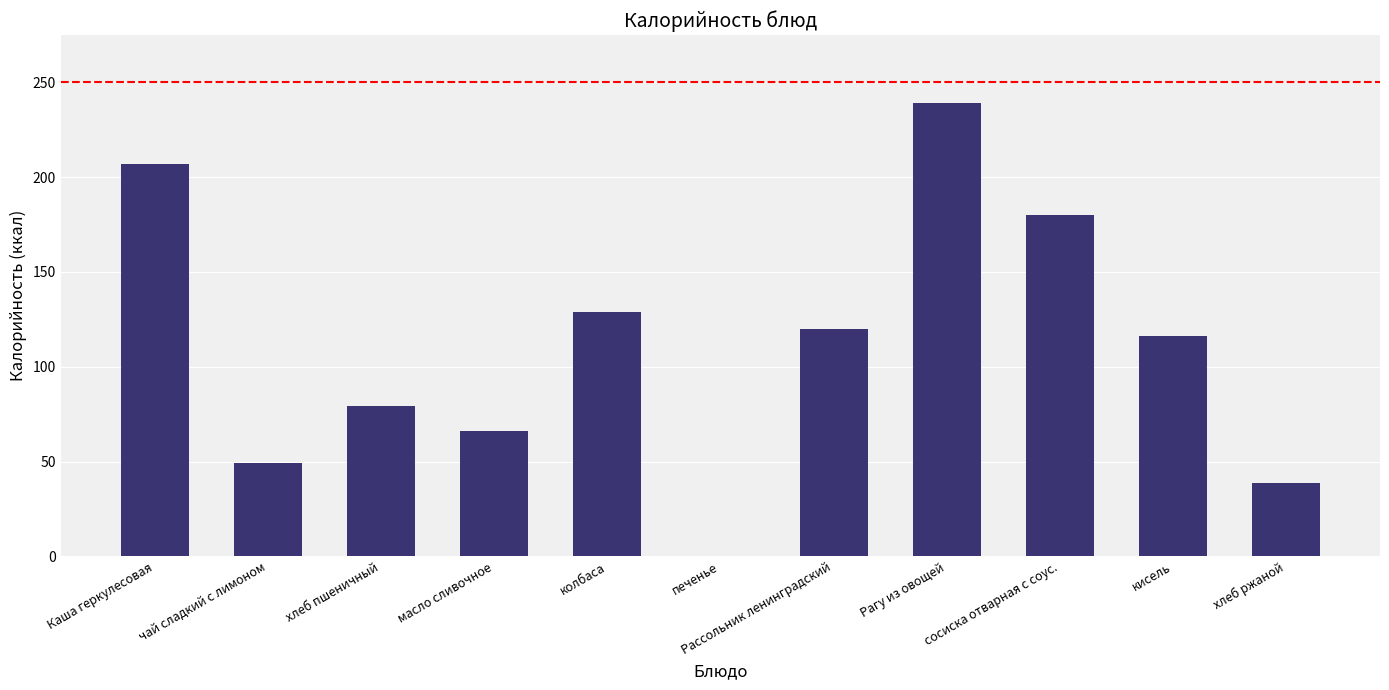

Where does the data first go above 116?

Каша геркулесовая